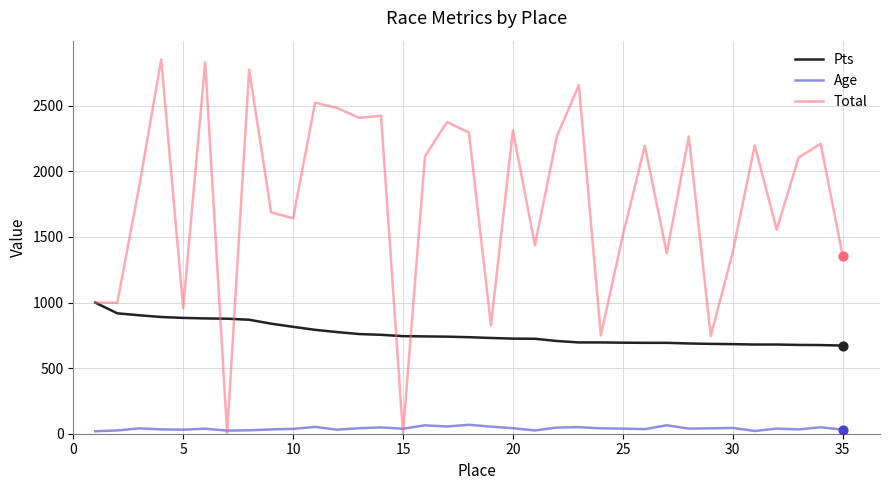

Which series has the largest total across all categories?

Total